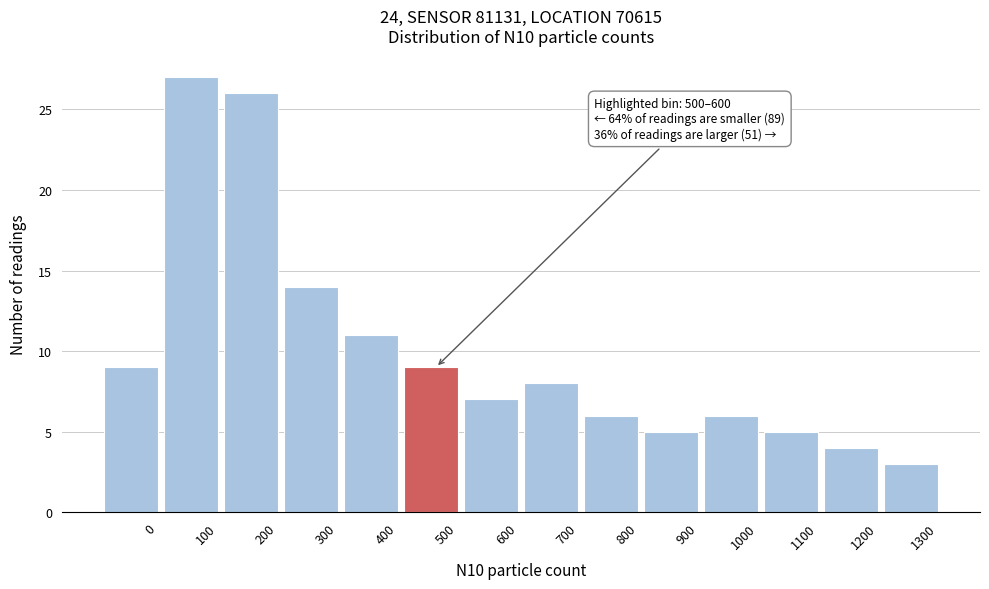

Reading left to right, extract all data points from this chart.

0=9	100=27	200=26	300=14	400=11	500=9	600=7	700=8	800=6	900=5	1000=6	1100=5	1200=4	1300=3